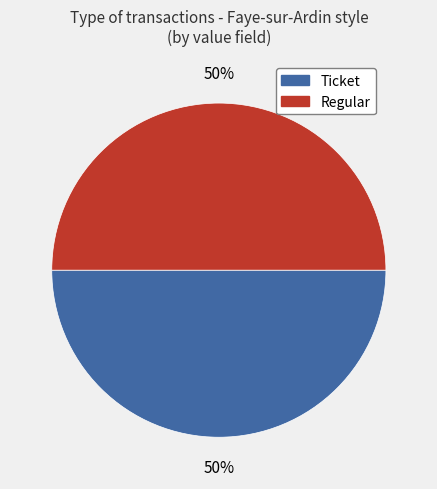

To the nearest percent, what is the average slice percentage?

50%